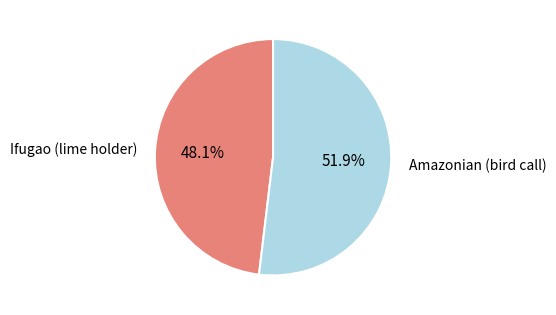

Combined, what portion of the pie is Ifugao (lime holder) and Amazonian (bird call)?

100.0%